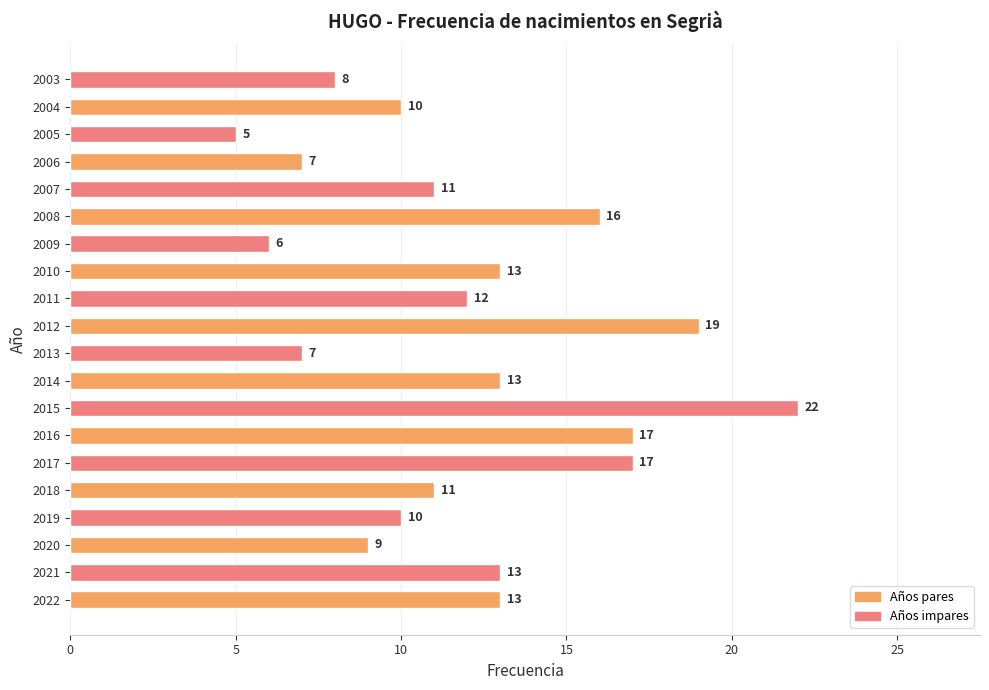

Which has a higher value, 2008 or 2016?

2016